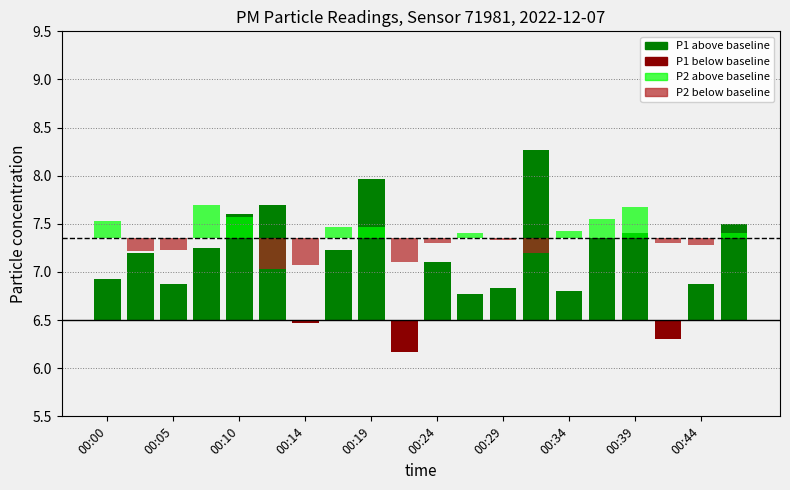

What are all the series names shown in the legend?

P1, P2